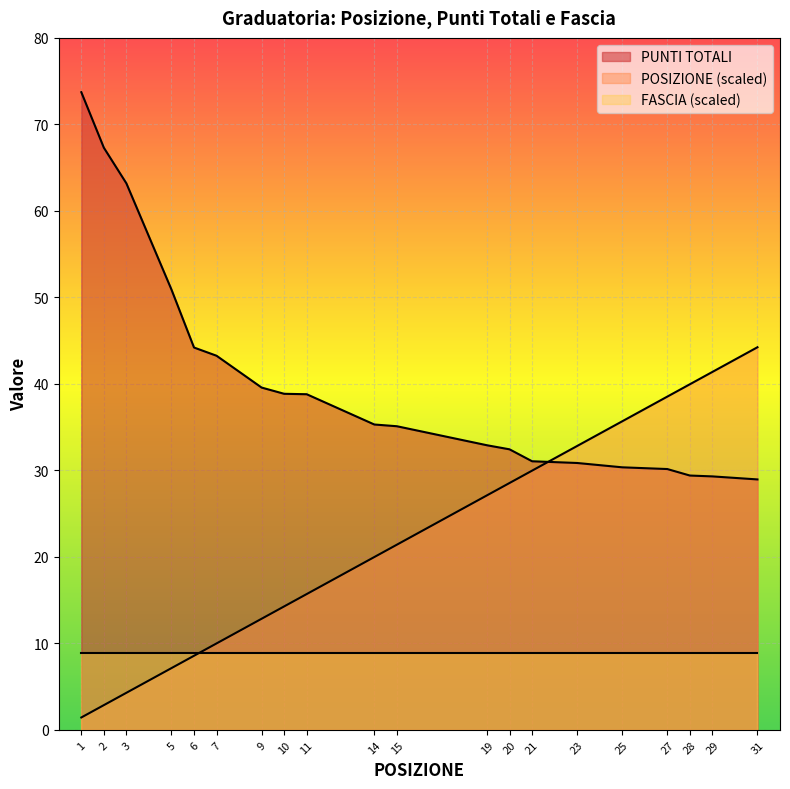

Where does the POSIZIONE series first go above 21?

15